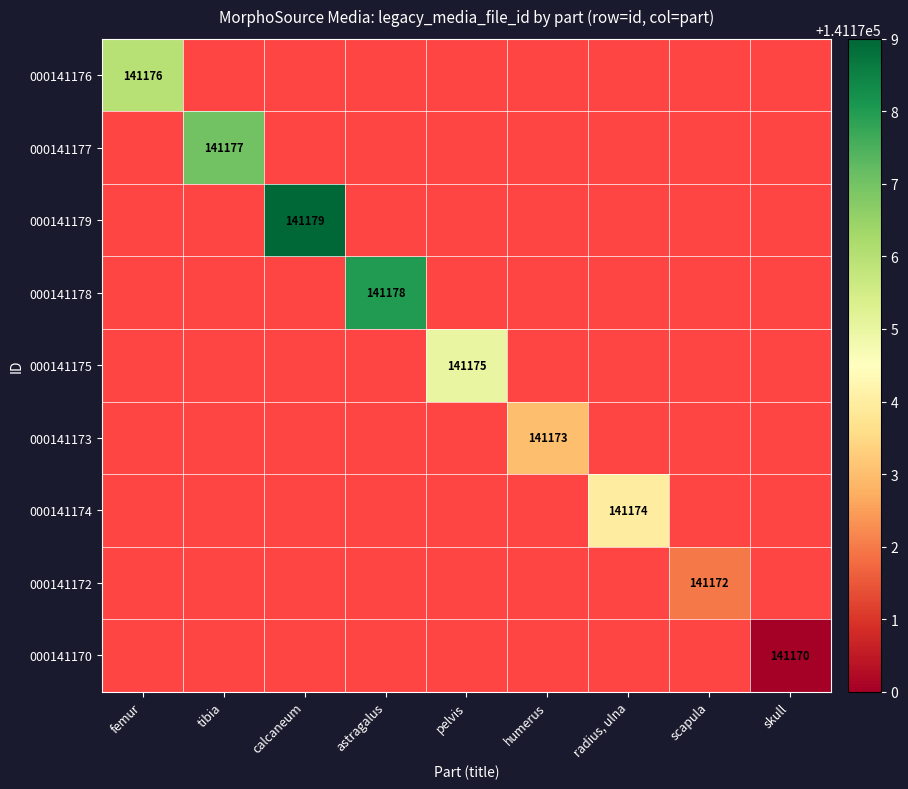

Which has a higher value, scapula or pelvis?

pelvis